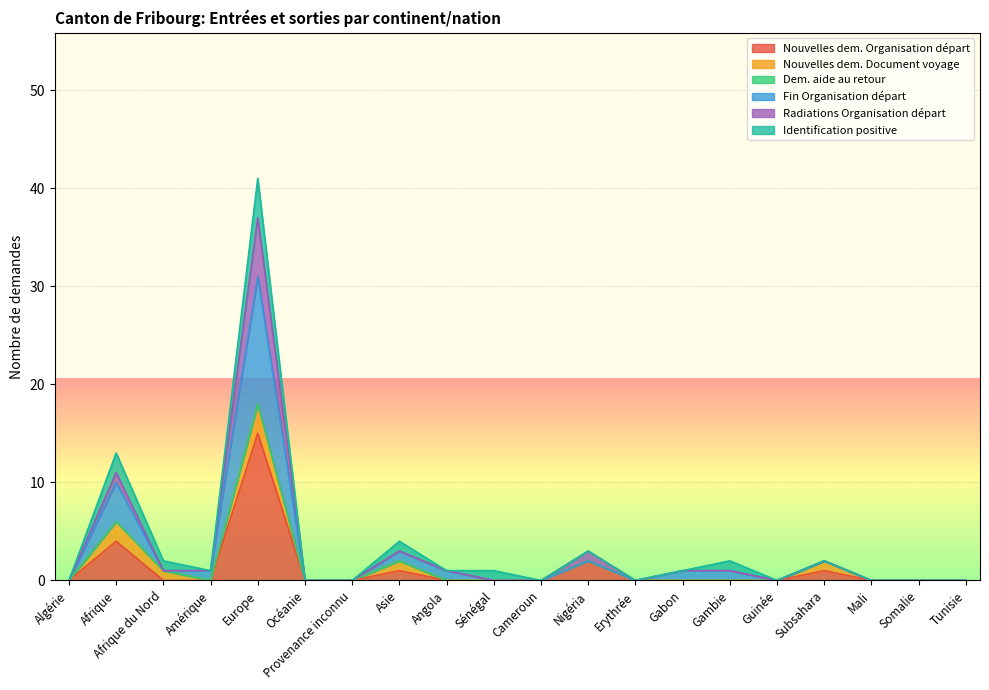

At which label does Nouvelles dem. Organisation départ reach its peak?

Europe